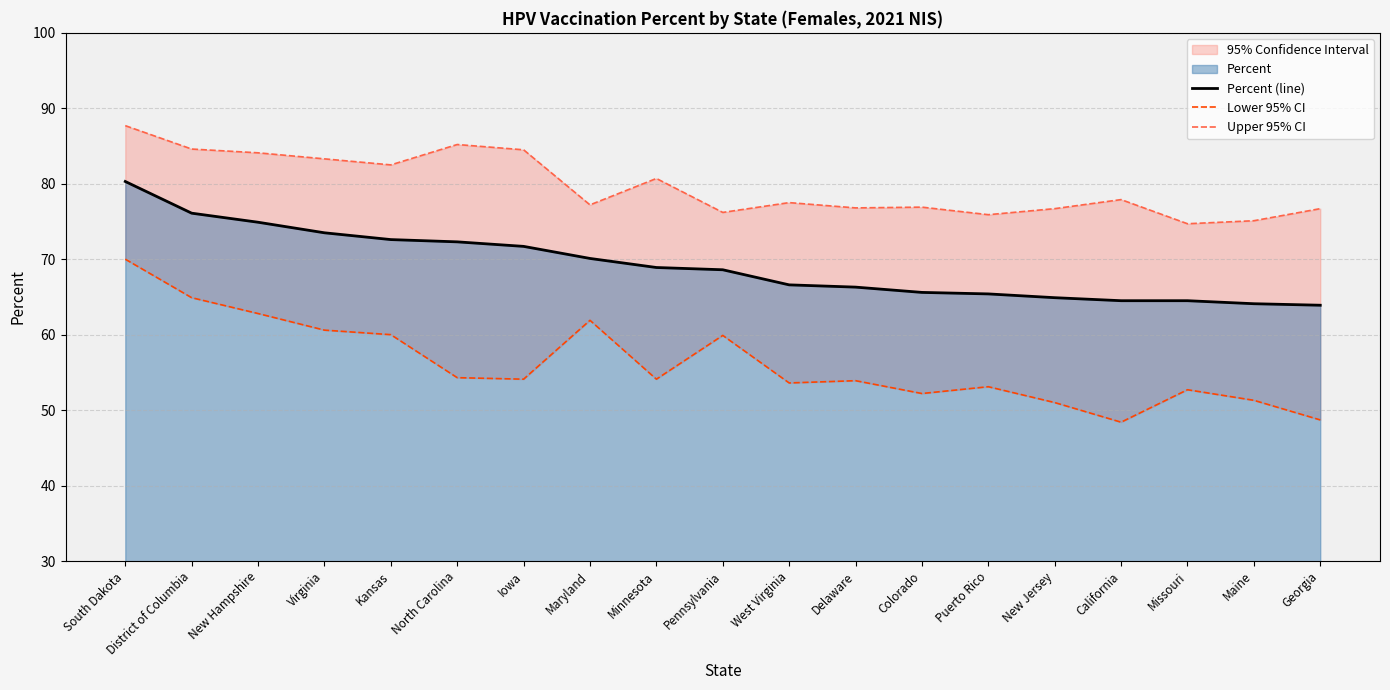

Between Iowa and California, which series saw the biggest shift?

Percent (line)